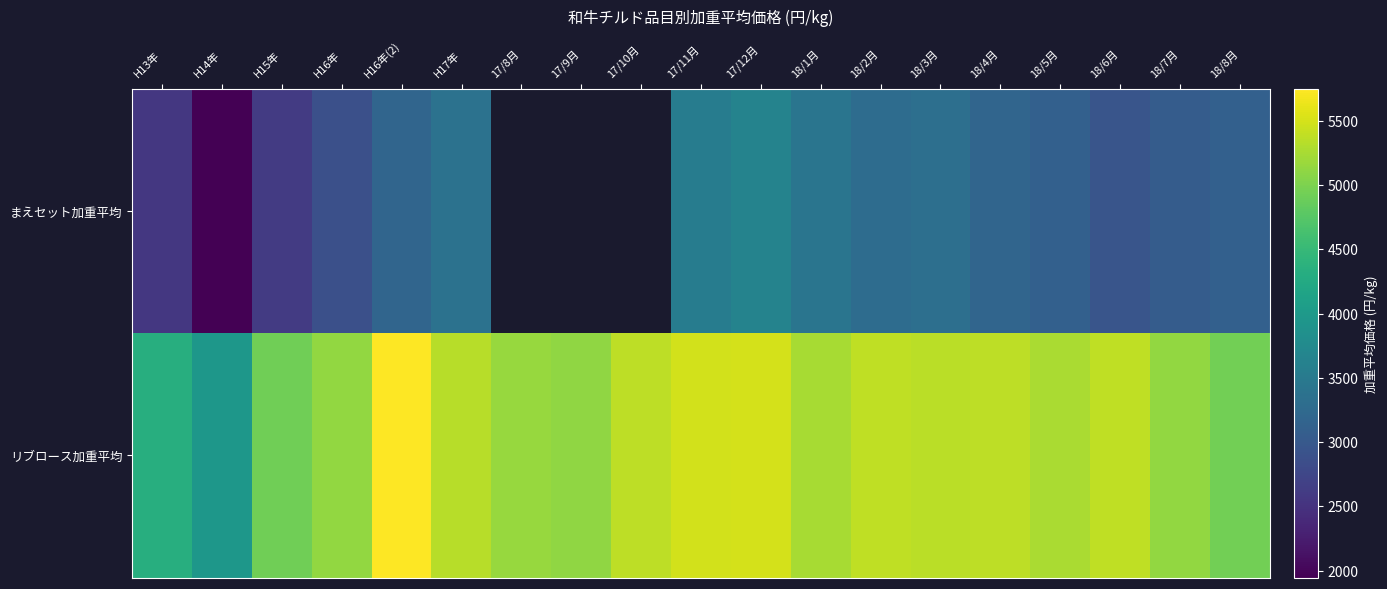

How many values in the まえセット加重平均 series exceed 2951?

11